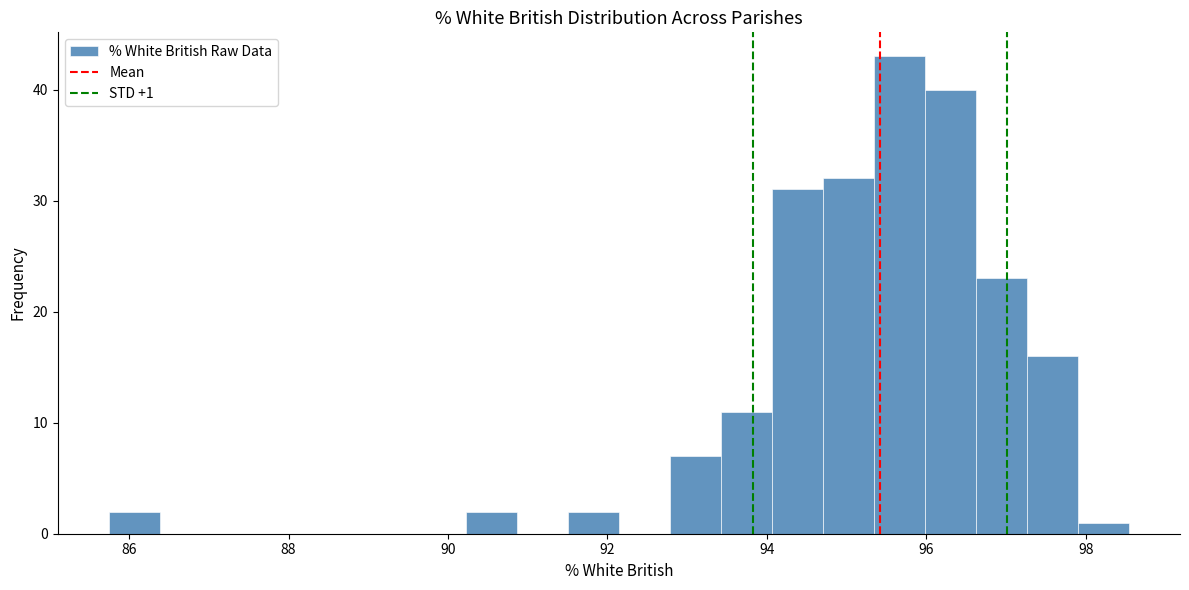

Around what value on the x-axis is the tallest bar? Give the approximate position of its centre, as read against the axis.

95.6